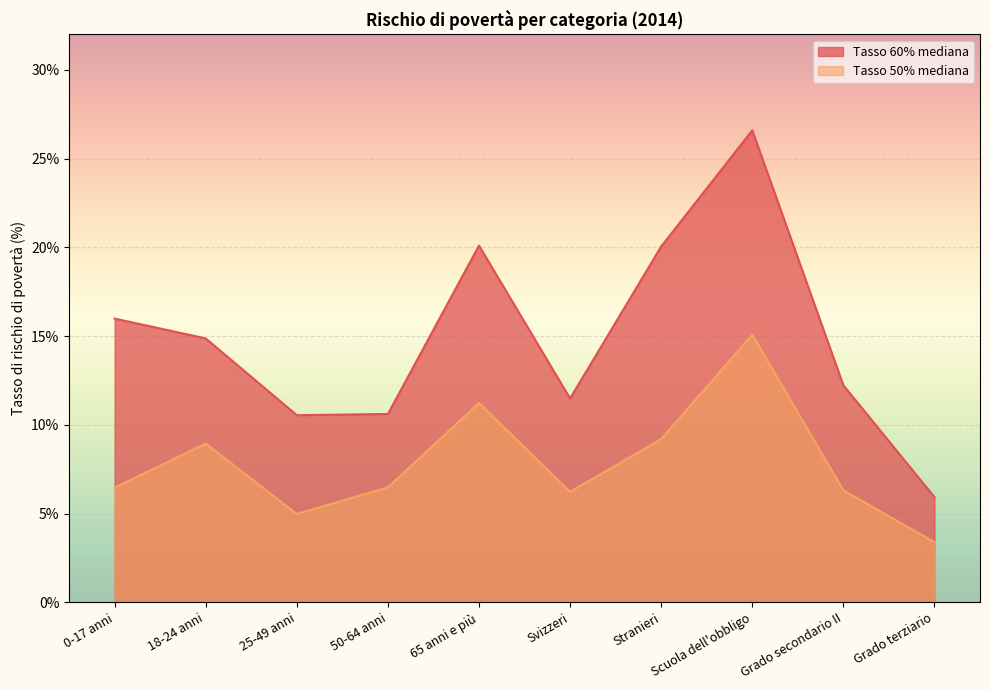

What is the total value across all series at 25-49 anni?

15.5